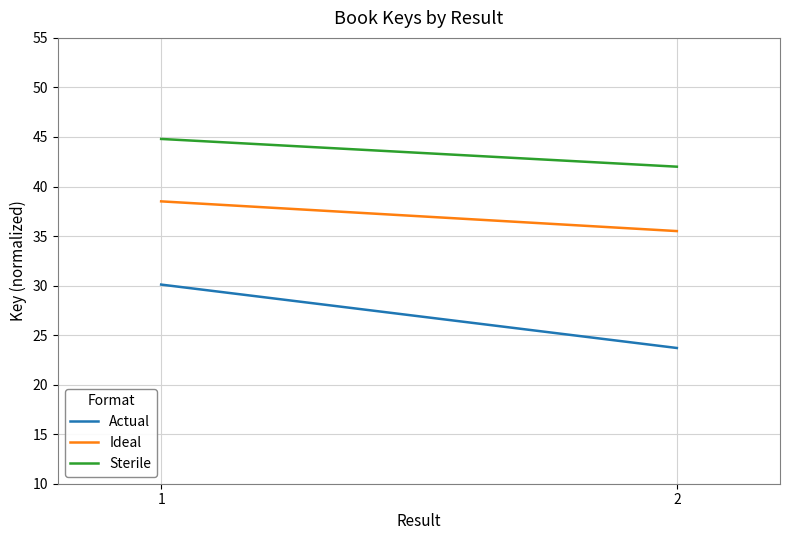

What is the average value of the Sterile series?

43.4